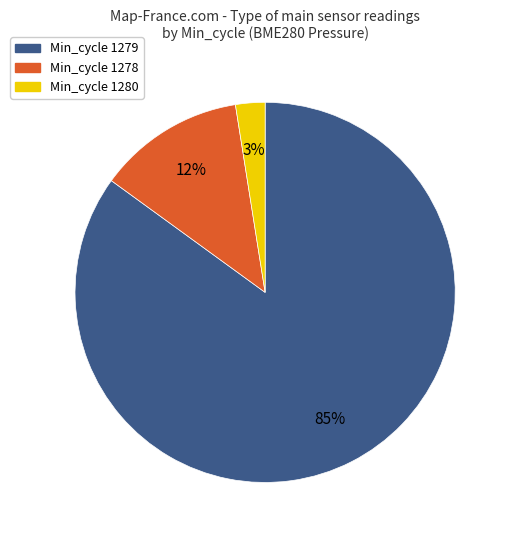

To the nearest percent, what is the average slice percentage?

33%